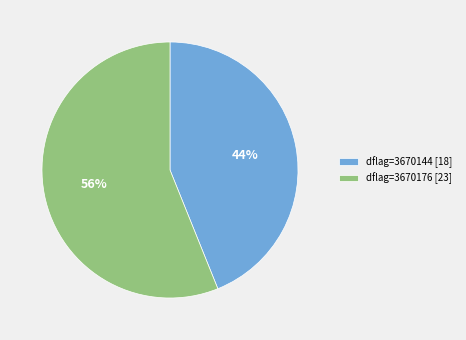

Which has a higher value, dflag=3670176 [23] or dflag=3670144 [18]?

dflag=3670176 [23]